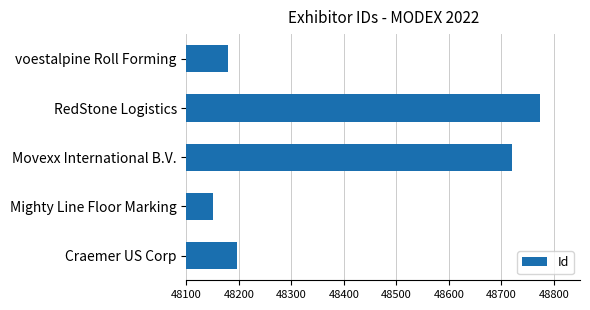

What is the greatest value displayed?

48774